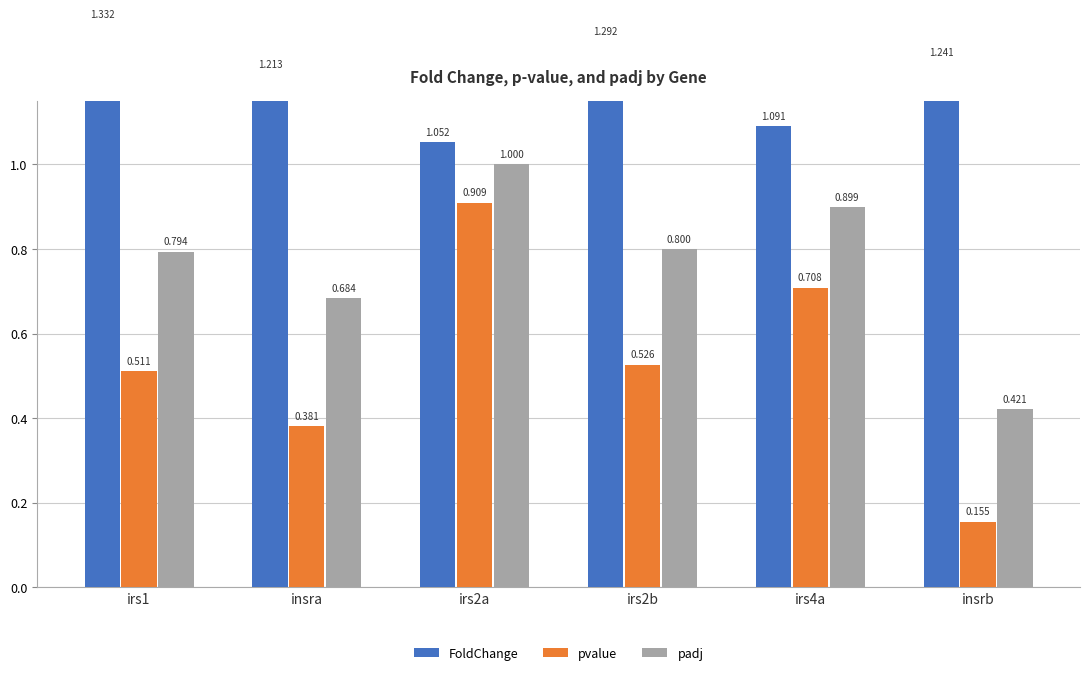

At how many categories does at least one series exceed 0?

6